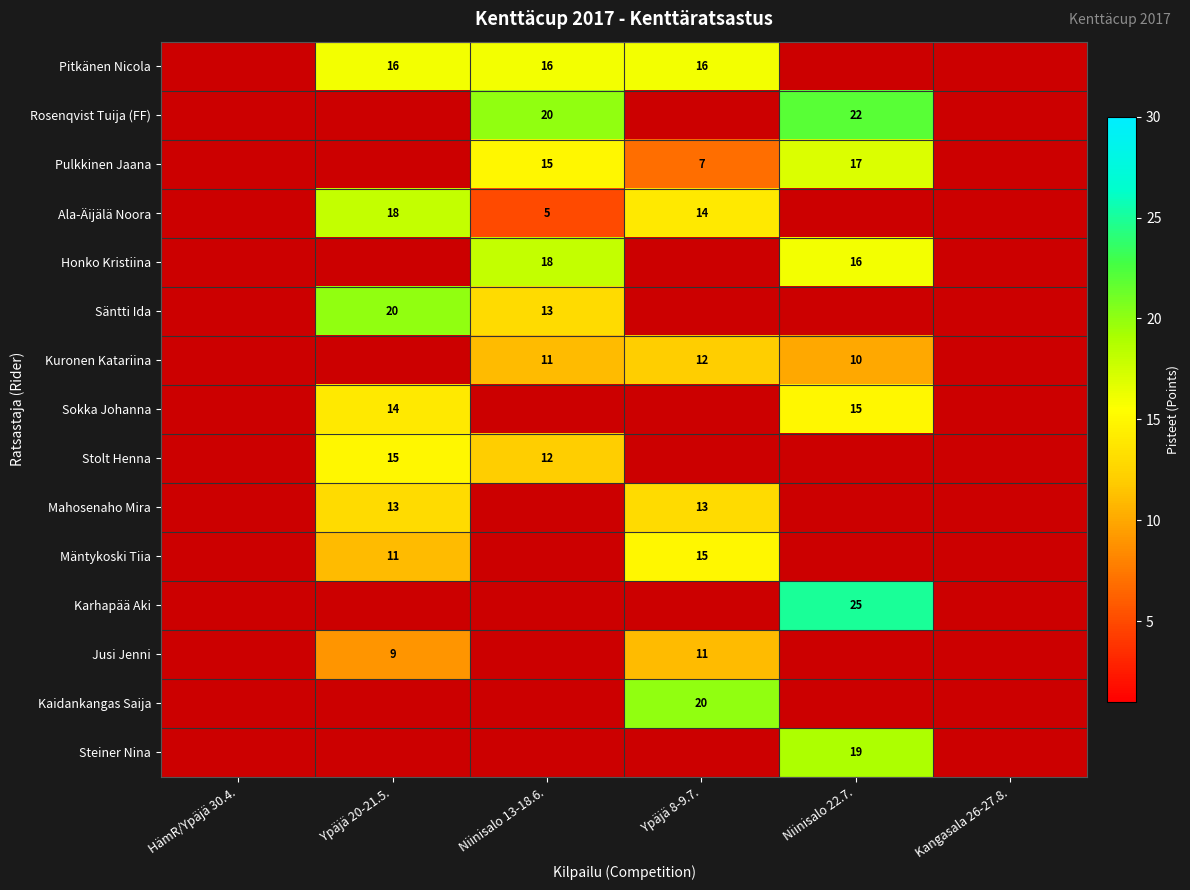

The value of Pitkänen Nicola at Niinisalo 13-18.6. is 28.7. True or false?

False